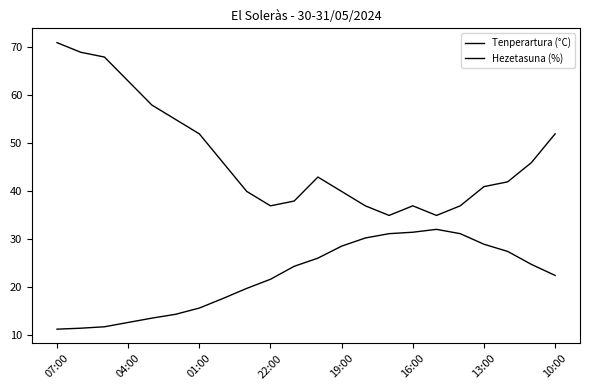

Which category has the lowest value across all series?

07:00